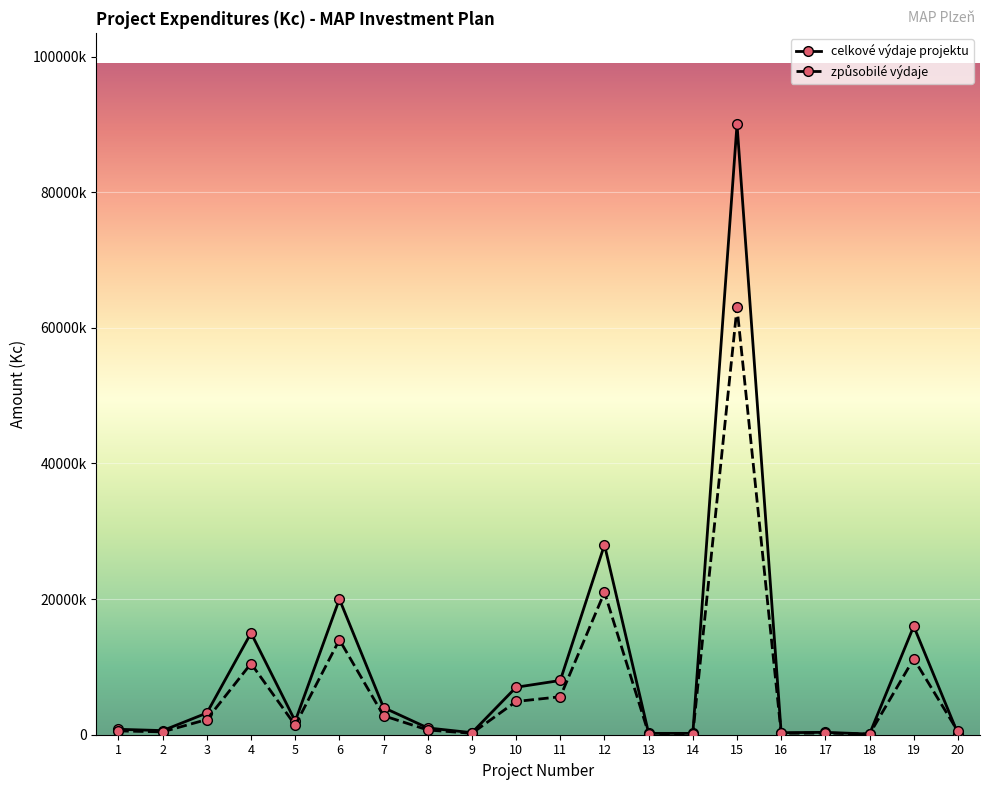

Is this an area chart (filled region under the line)?

No